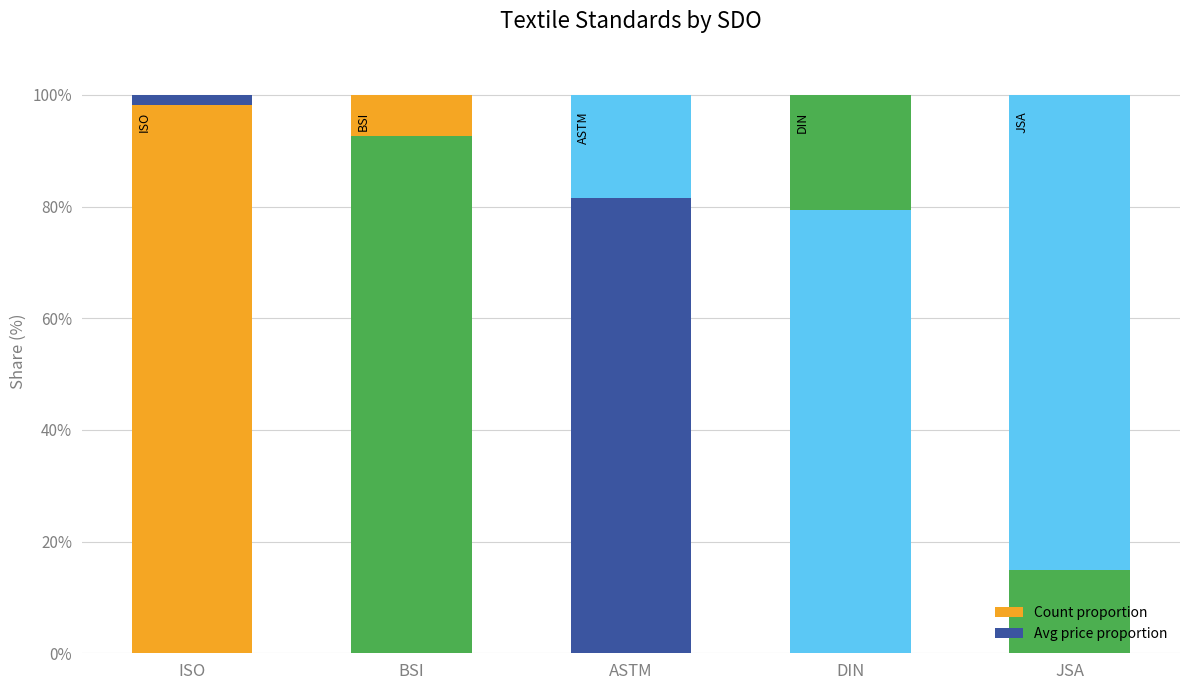

What is the sum of the Count proportion values at ASTM and ISO?

1.8